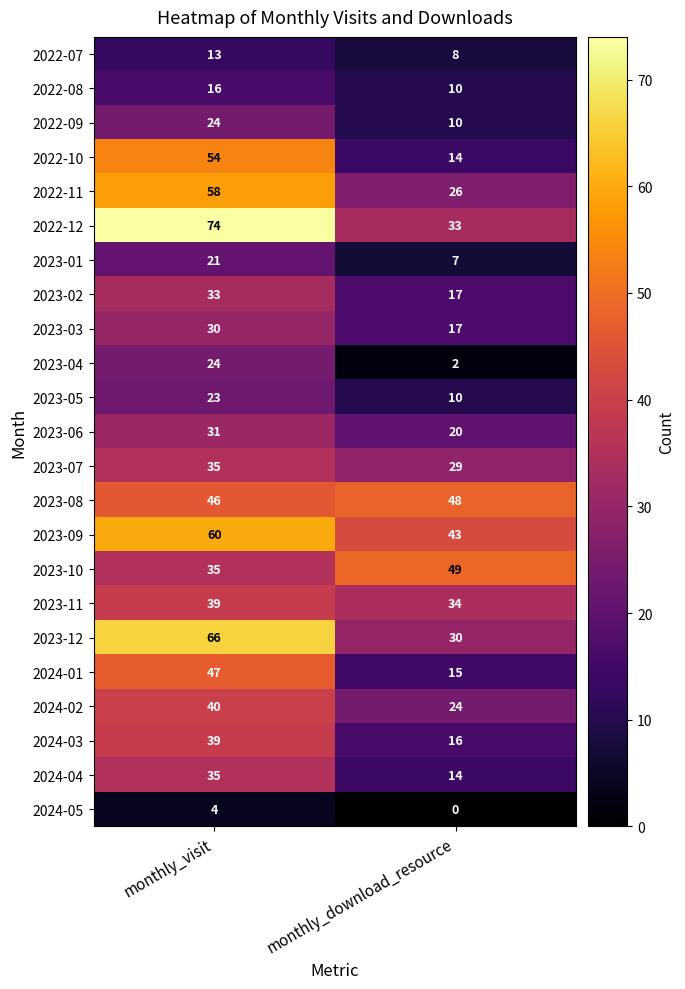

At which label is 2023-11 closest to 36?

monthly_download_resource